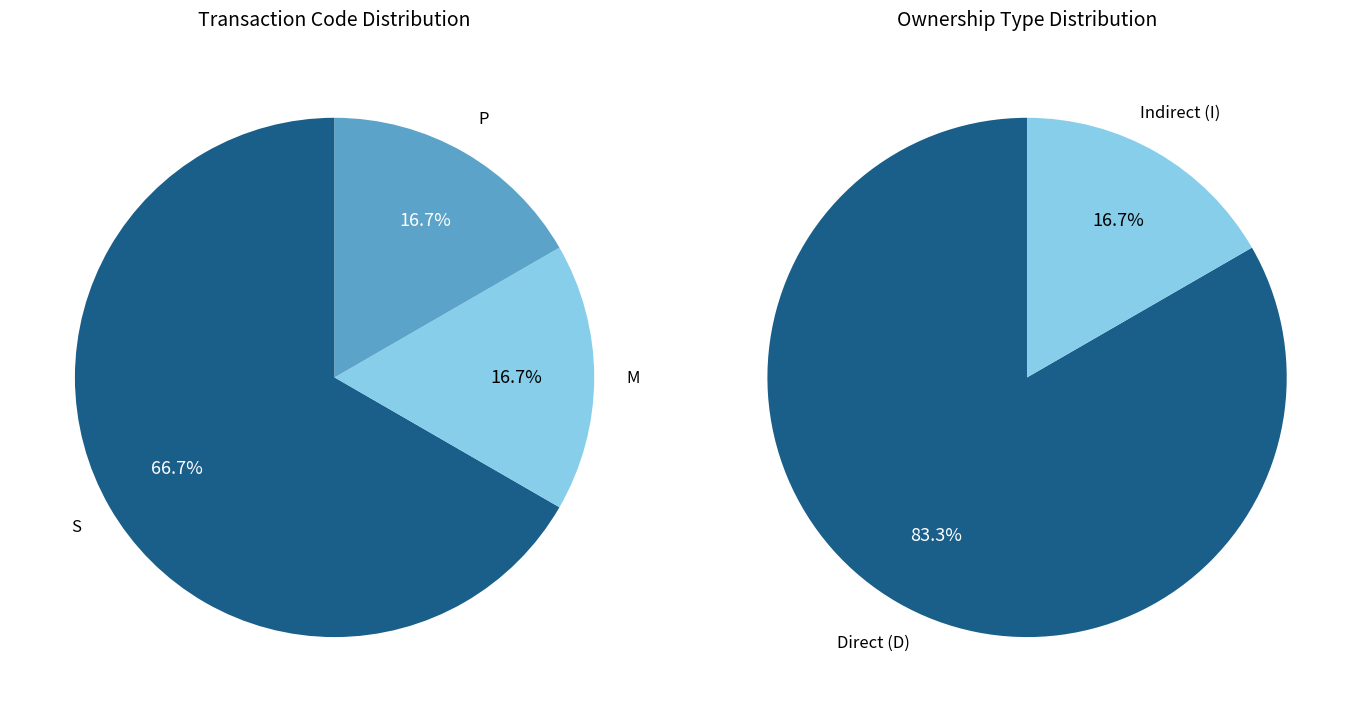

What is the total percentage of P and S?

83.3%